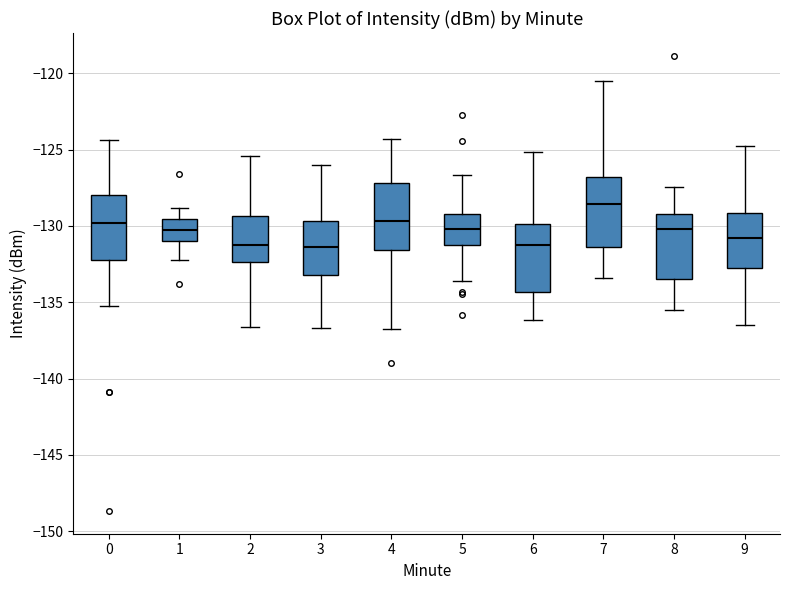

Reading left to right, read every box against the y-axis: the position of its median line, the range the box covers, and the ends of its whiskers. The values are not printed on the chart, so give them approximately, as read against the axis.

0: median -130.0, box -132.0 to -128.0, whiskers -135.5 to -124.5
1: median -130.0, box -131.0 to -129.5, whiskers -132.0 to -129.0
2: median -131.0, box -132.5 to -129.5, whiskers -136.5 to -125.5
3: median -131.5, box -133.0 to -129.5, whiskers -136.5 to -126.0
4: median -129.5, box -131.5 to -127.0, whiskers -137.0 to -124.5
5: median -130.0, box -131.0 to -129.0, whiskers -133.5 to -126.5
6: median -131.5, box -134.5 to -130.0, whiskers -136.0 to -125.0
7: median -128.5, box -131.5 to -127.0, whiskers -133.5 to -120.5
8: median -130.0, box -133.5 to -129.0, whiskers -135.5 to -127.5
9: median -131.0, box -133.0 to -129.0, whiskers -136.5 to -125.0